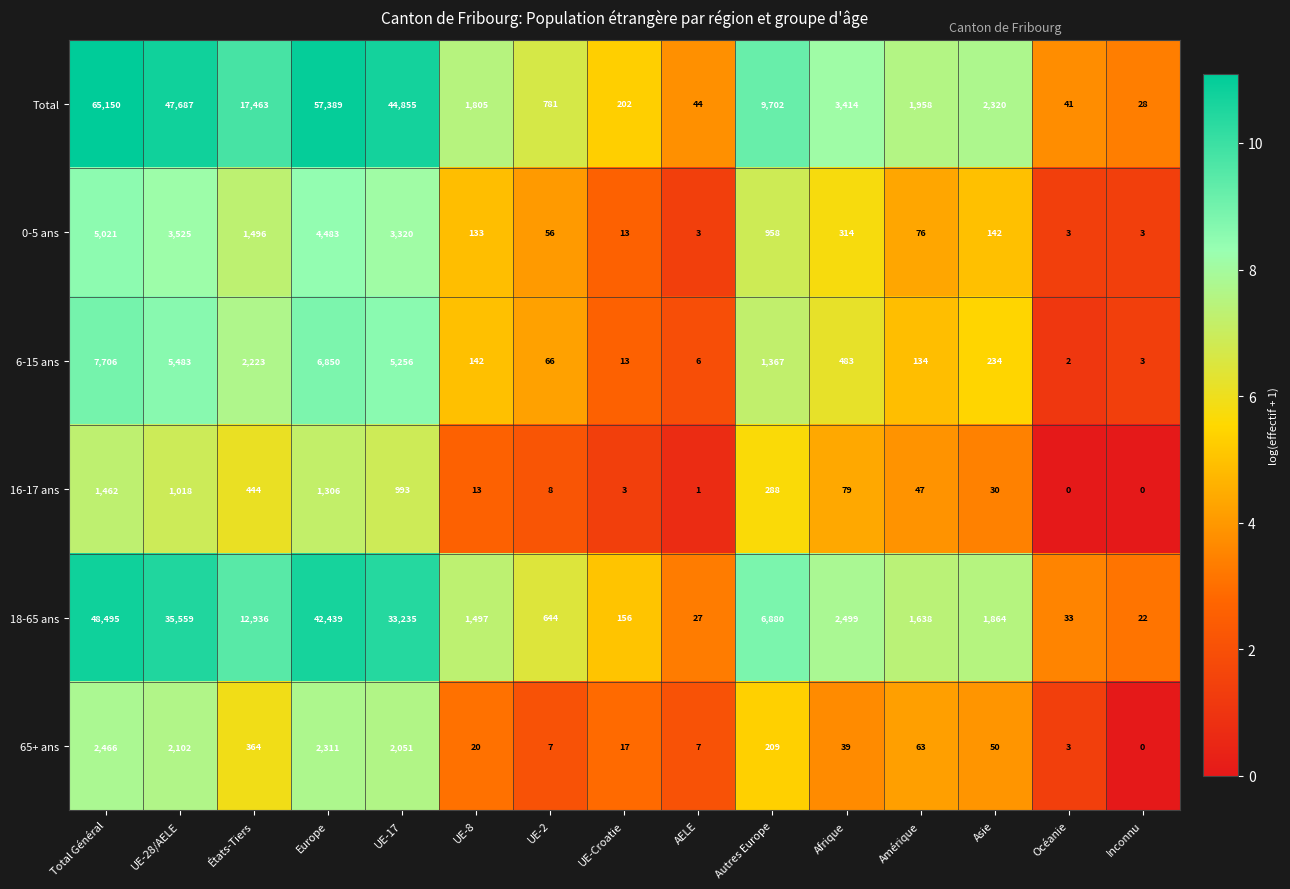

How many data points does each series have?

15